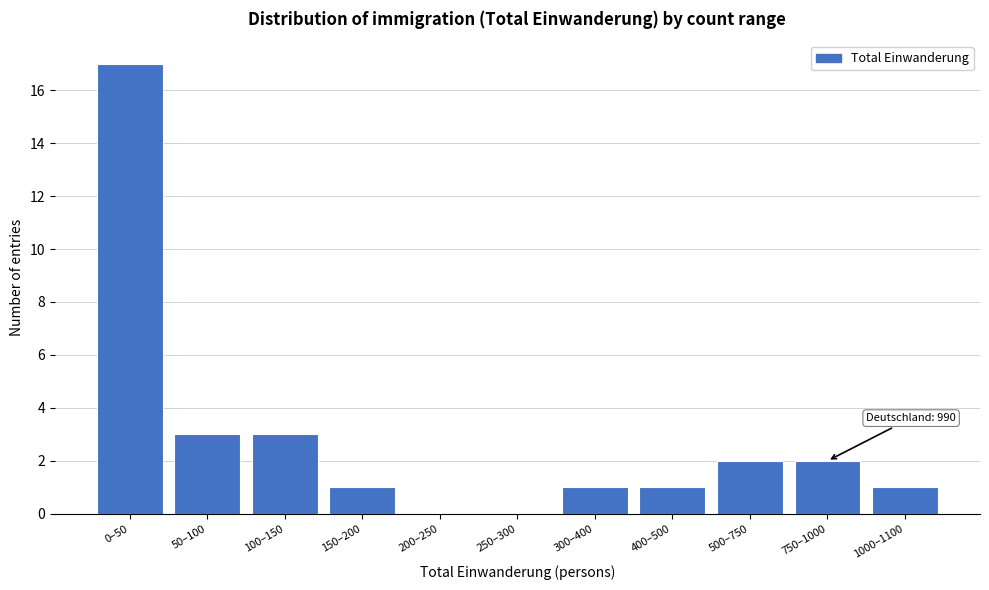

Reading right to left, what are all the values shown in this chart?

1000–1100=1	750–1000=2	500–750=2	400–500=1	300–400=1	250–300=0	200–250=0	150–200=1	100–150=3	50–100=3	0–50=17